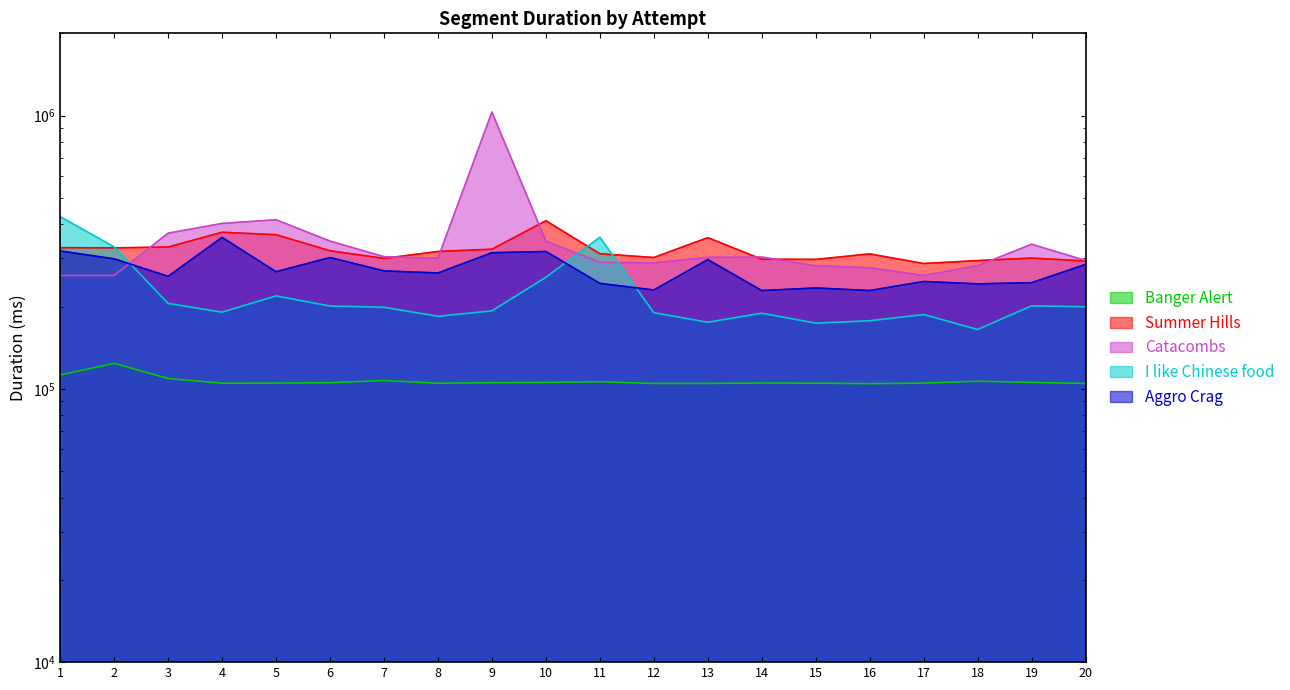

Which has a higher value, 18 or 10?

18